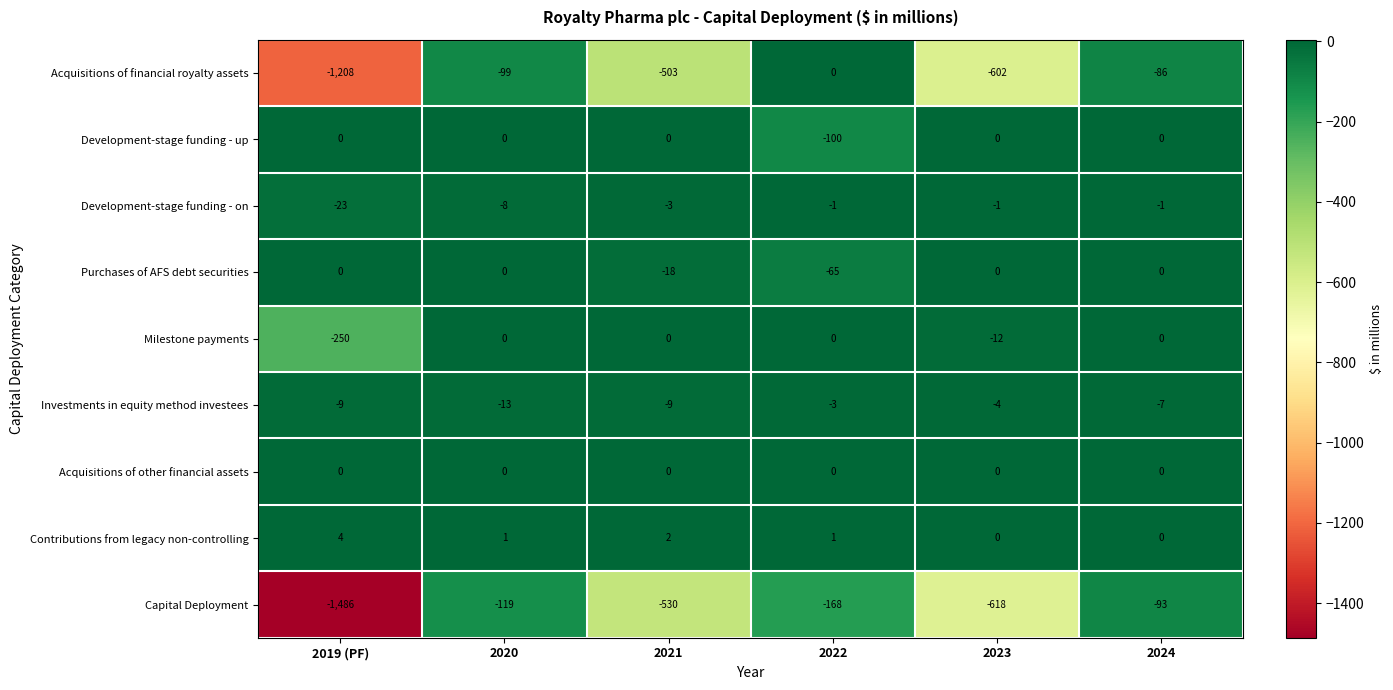

Is it true that Acquisitions of financial royalty assets equals -503 at 2021?

True